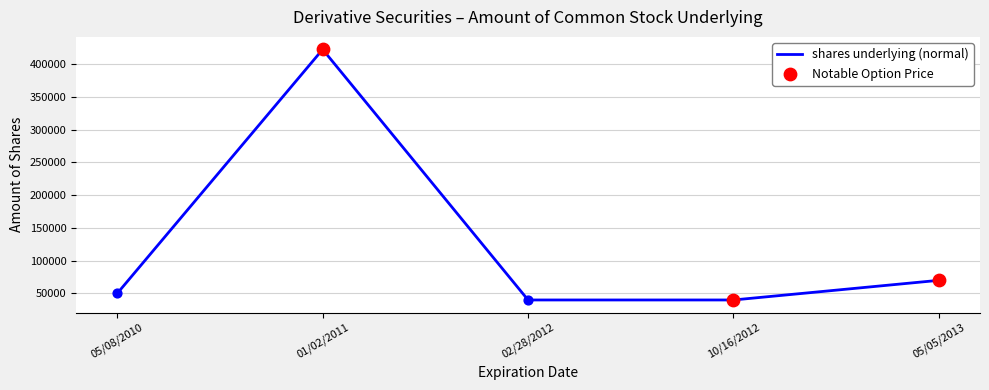

What is the ratio of the value at 02/28/2012 to the value at 05/05/2013?

0.6